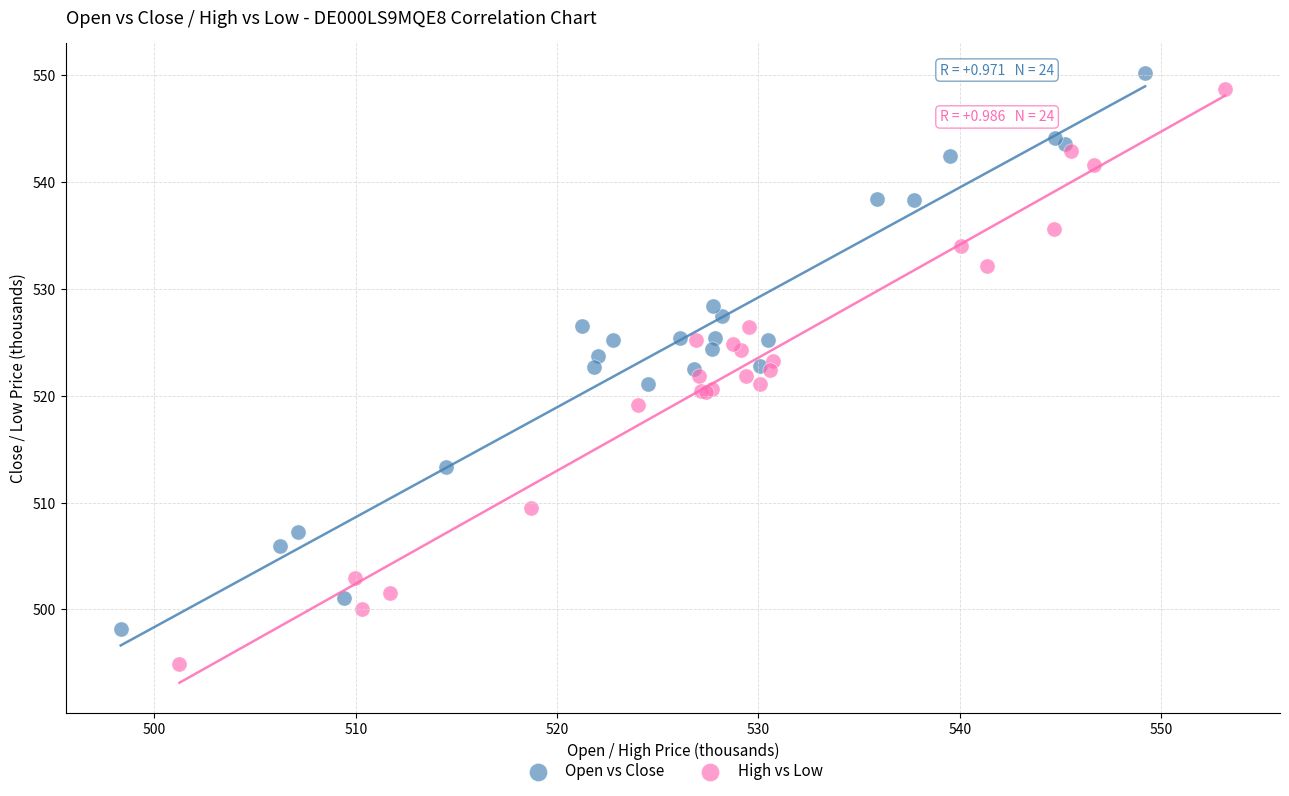

Which series contains the highest Y value?

Open vs Close